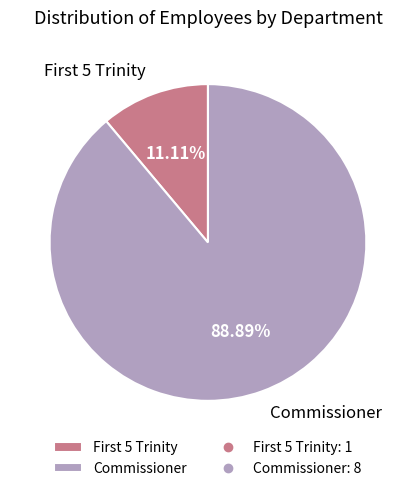

What is the largest slice in the pie chart?

Commissioner